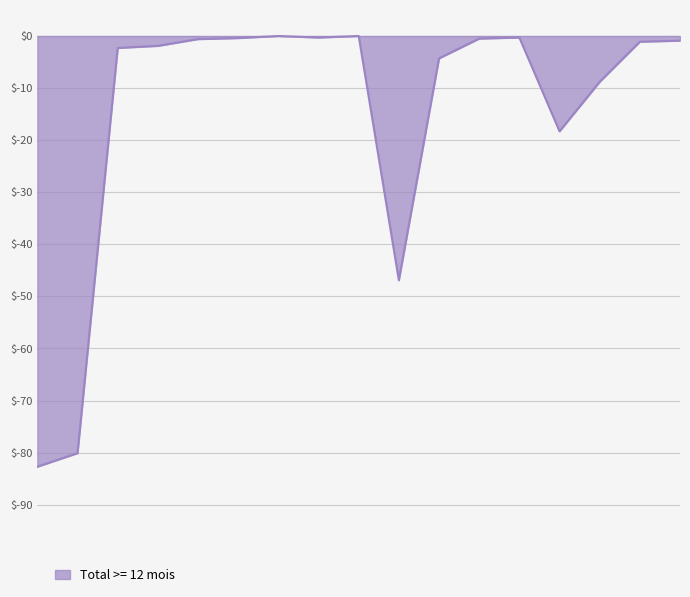

What is the smallest value displayed?

-82.7